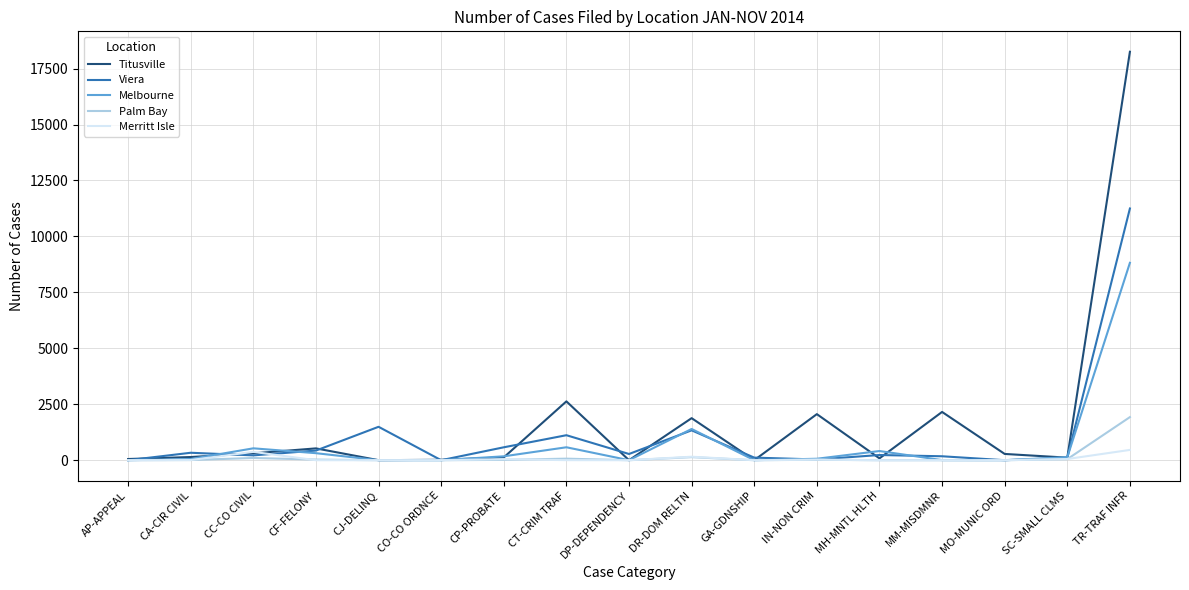

At which category is the sum across all series the highest?

TR-TRAF INFR